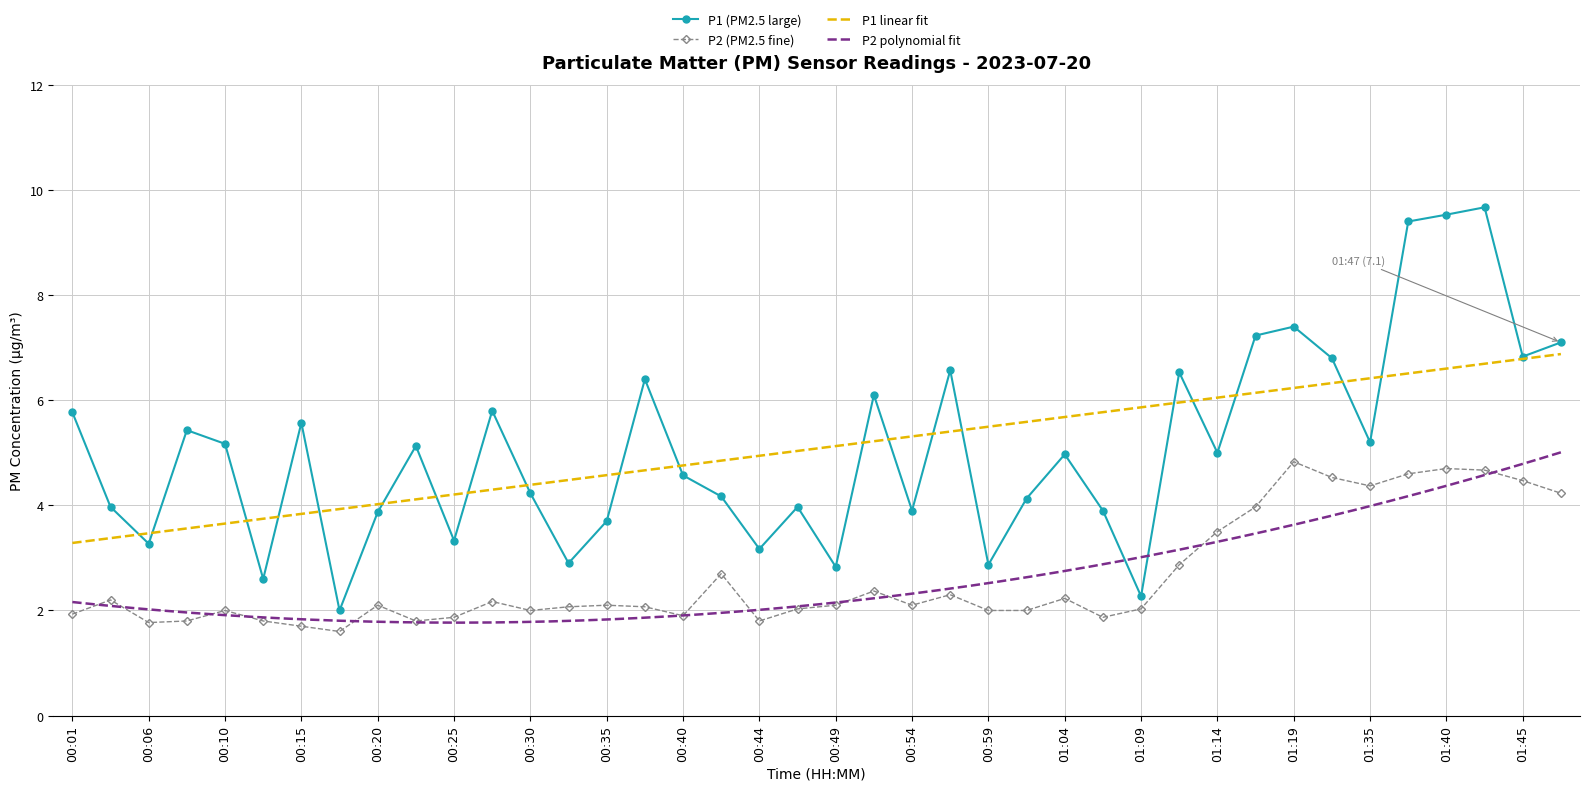

What is the label of the 39th point from the right?

00:03